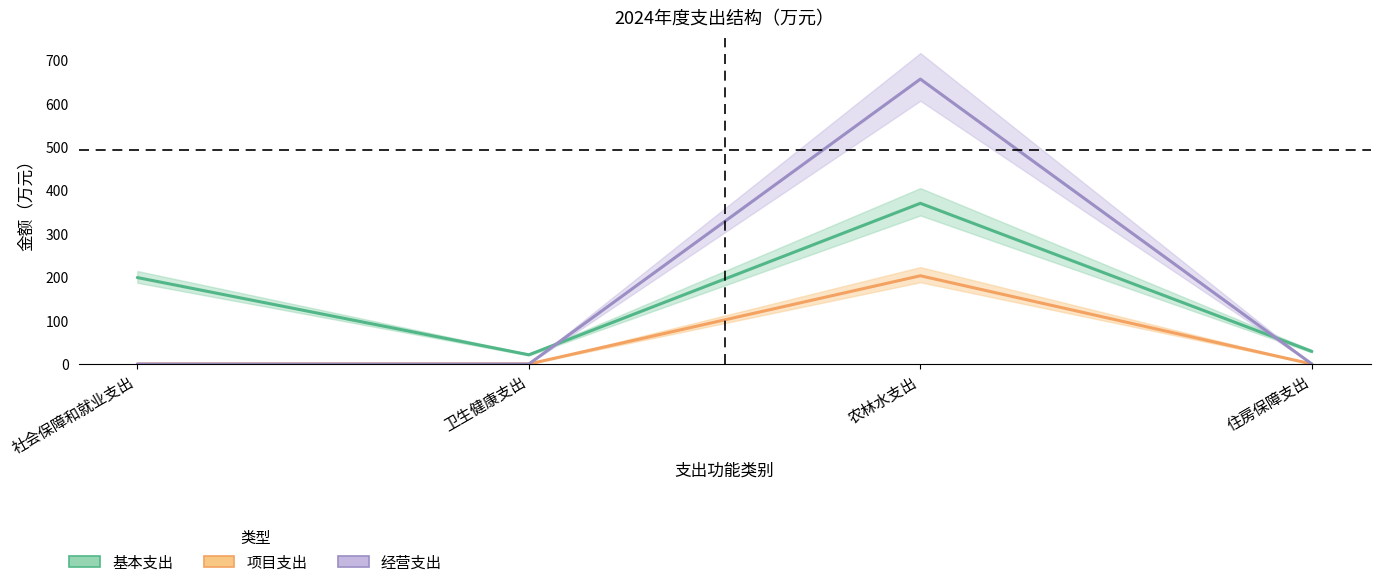

What position from the right is 卫生健康支出?

3